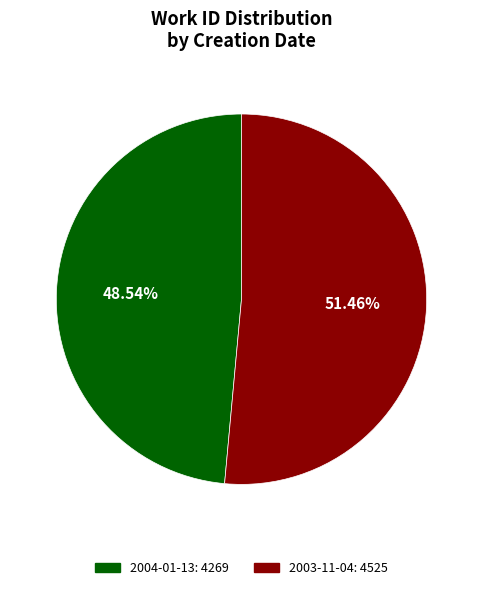

Is there a majority slice in this chart?

Yes